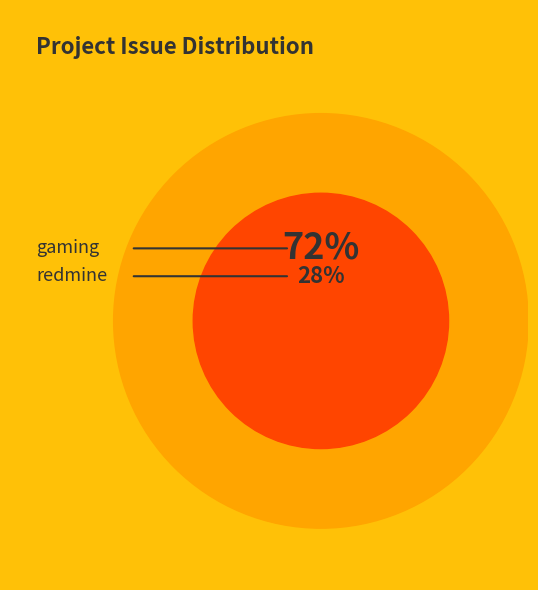

Between redmine and gaming, which is larger?

gaming